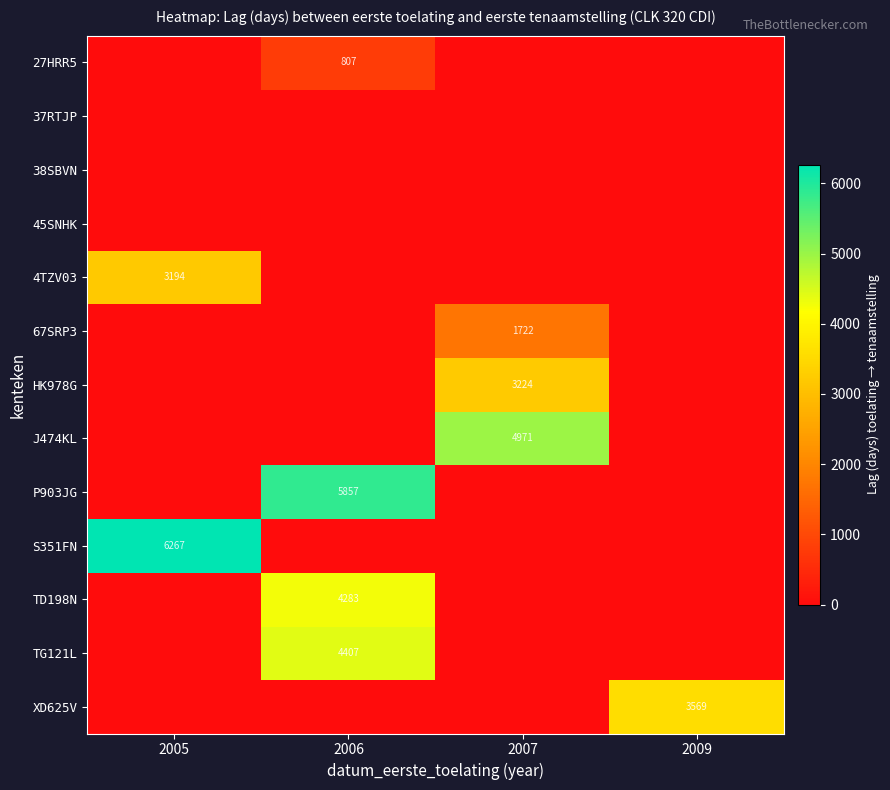

True or false: P903JG has a value of 3780 at 2006.

False